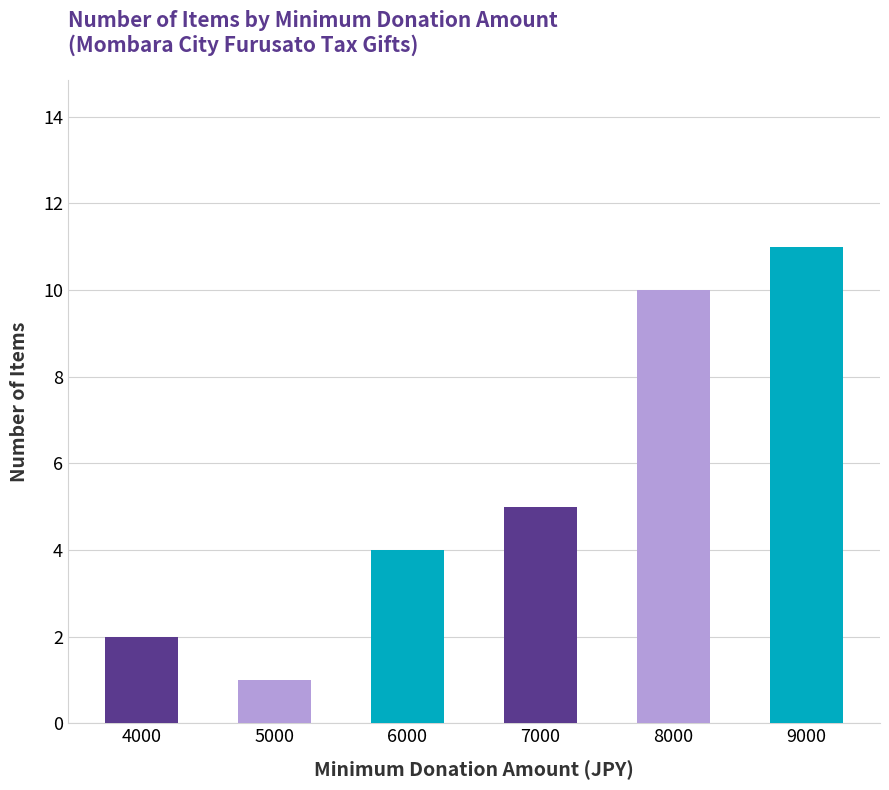

What is the difference between the maximum and minimum values?

10